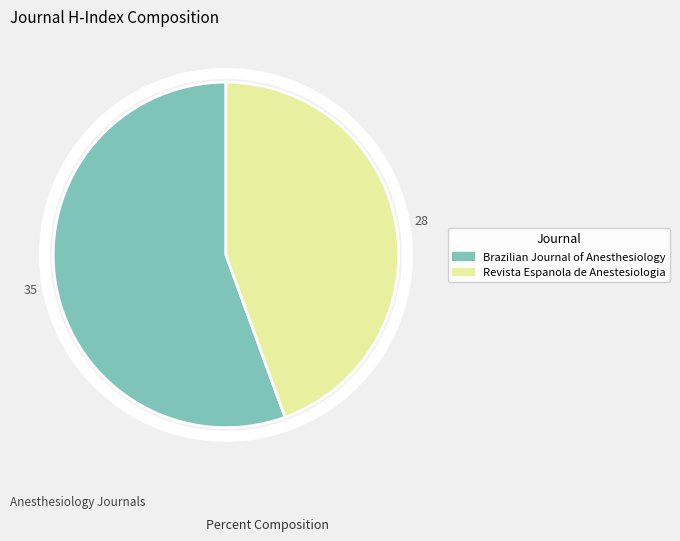

Count the number of slices in the pie.

2